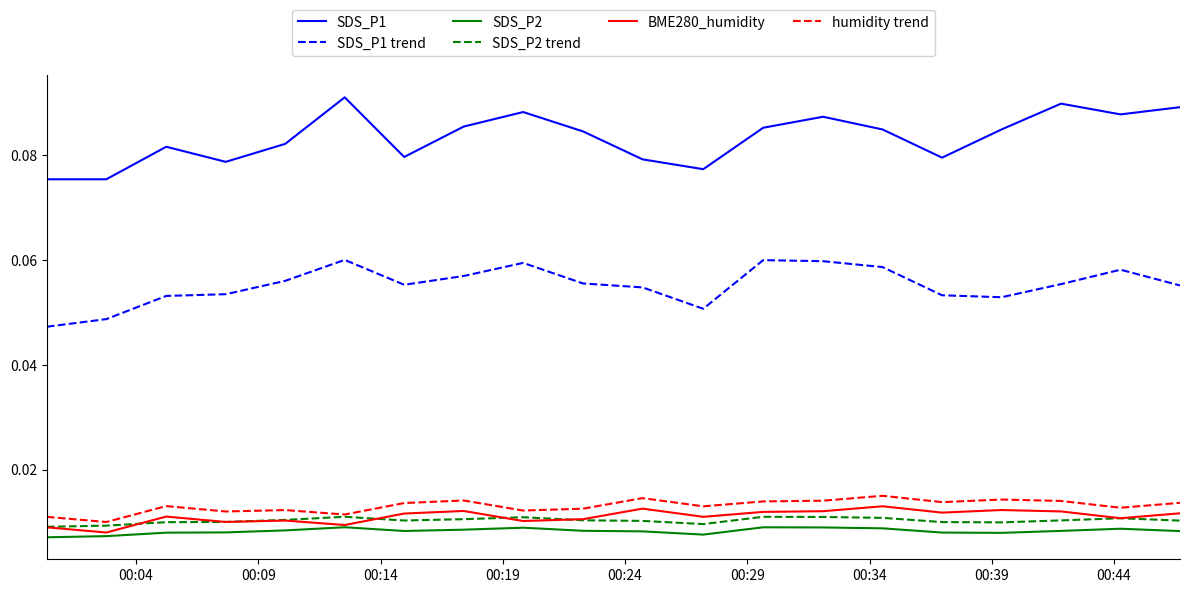

True or false: humidity trend and SDS_P1 trend cross at least once.

False